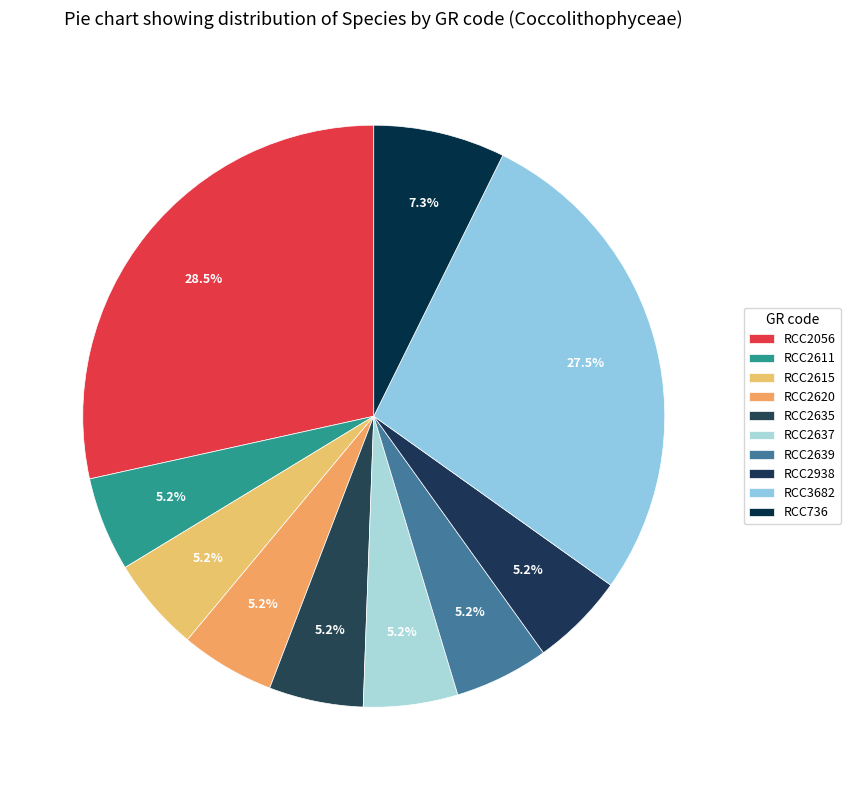

How many slices are in this pie chart?

10